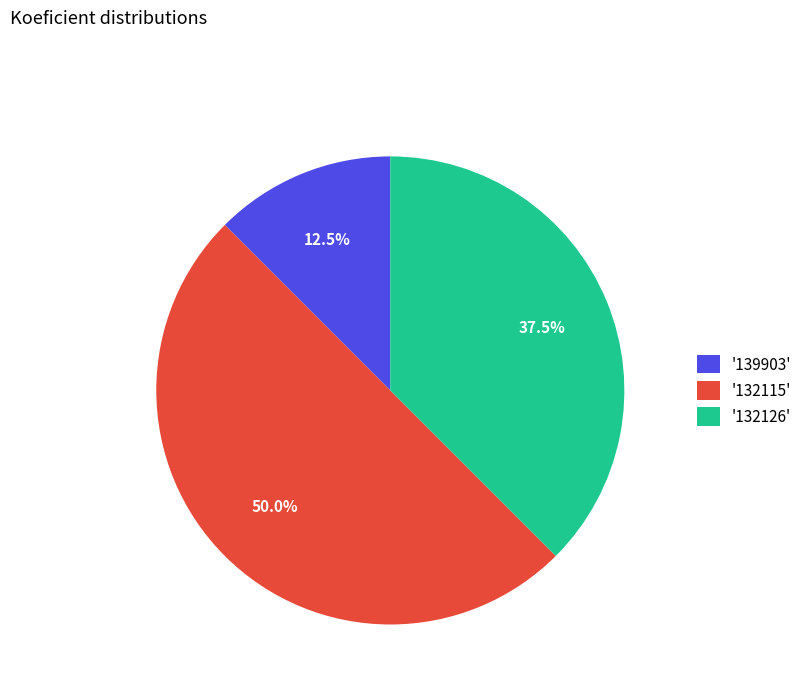

What is the ratio of the value at '132115' to the value at '139903'?

4.0